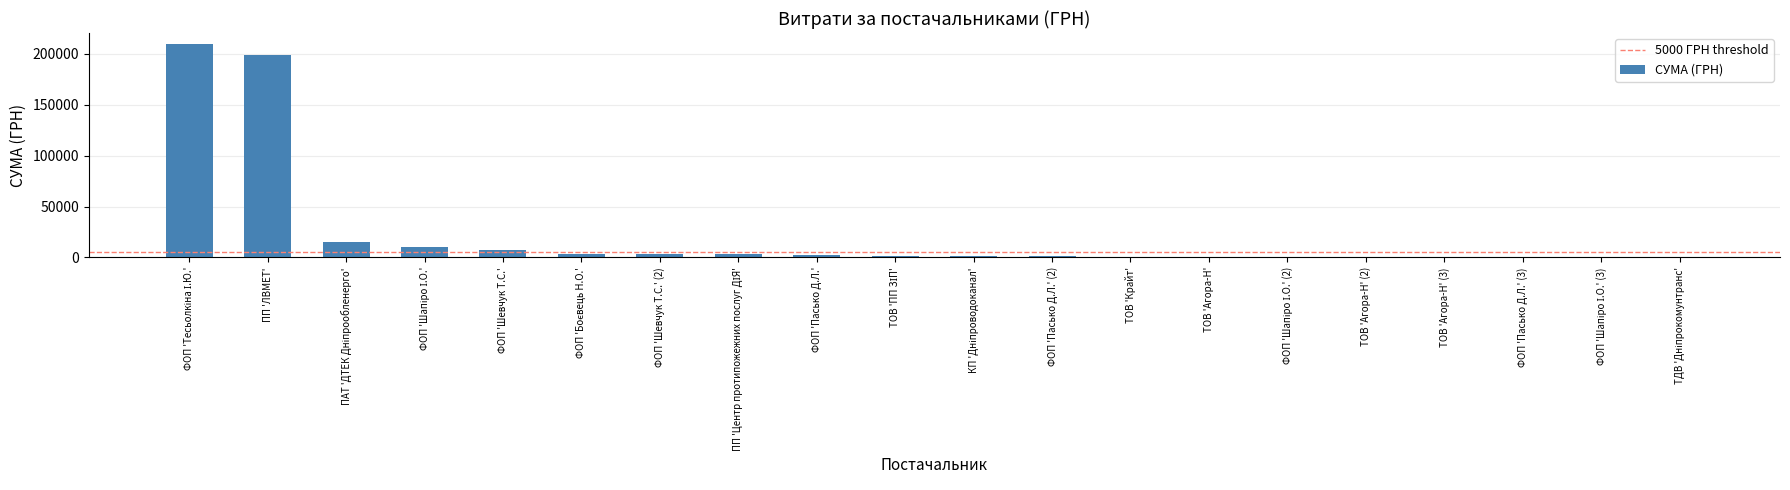

The value at ФОП 'Пасько Д.Л.' (3) is 438.5. True or false?

True